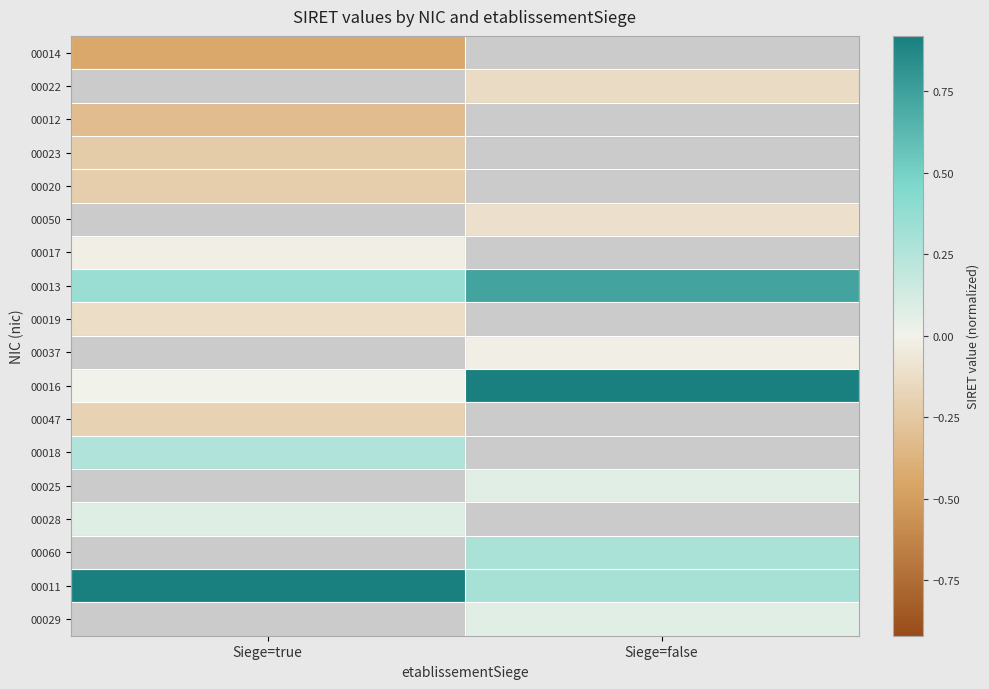

How many negative values does the 00019 series have?

1